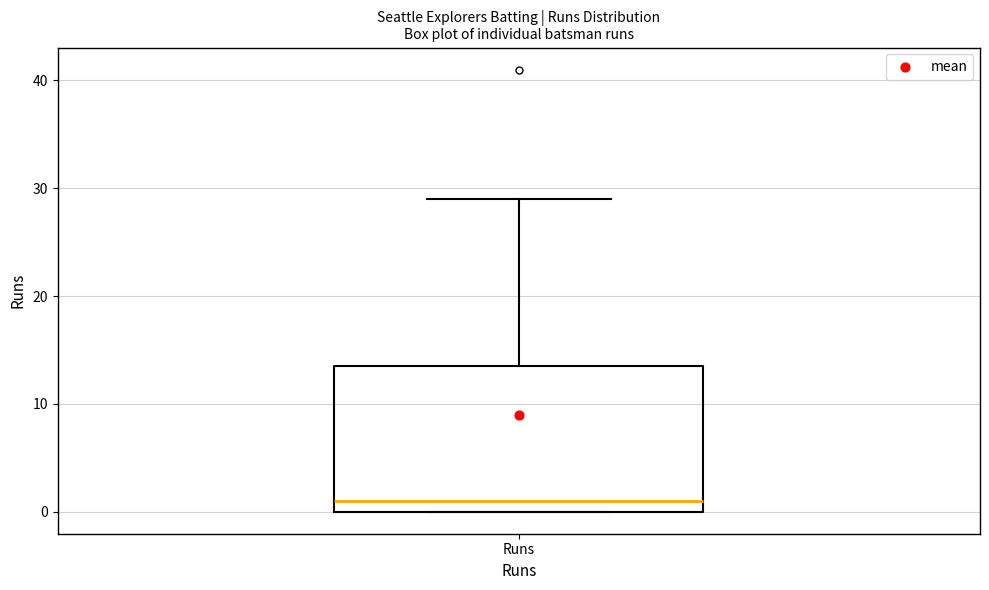

Read this box plot against the y-axis: the position of the median line, the range covered by the box, and the ends of both whiskers. The values are not printed on the chart, so give them approximately, as read against the axis.

median 1, box 0 to 14, whiskers 0 to 29